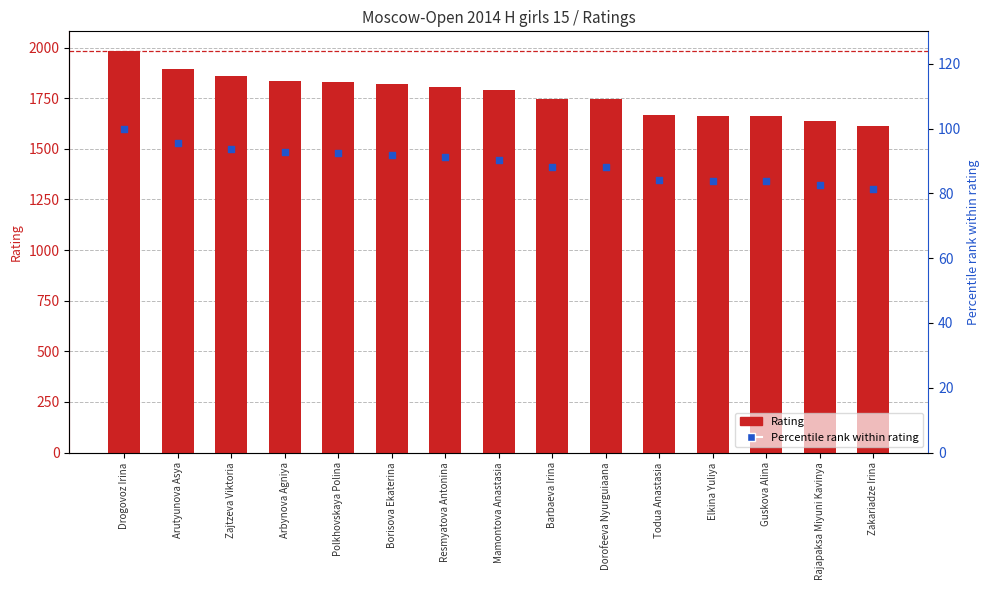

Which series contains the highest Y value?

Rating